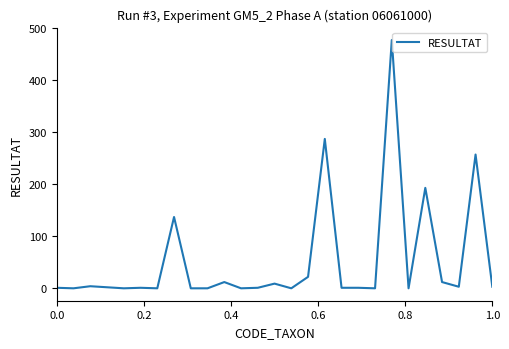

Does the chart have visible grid lines?

No